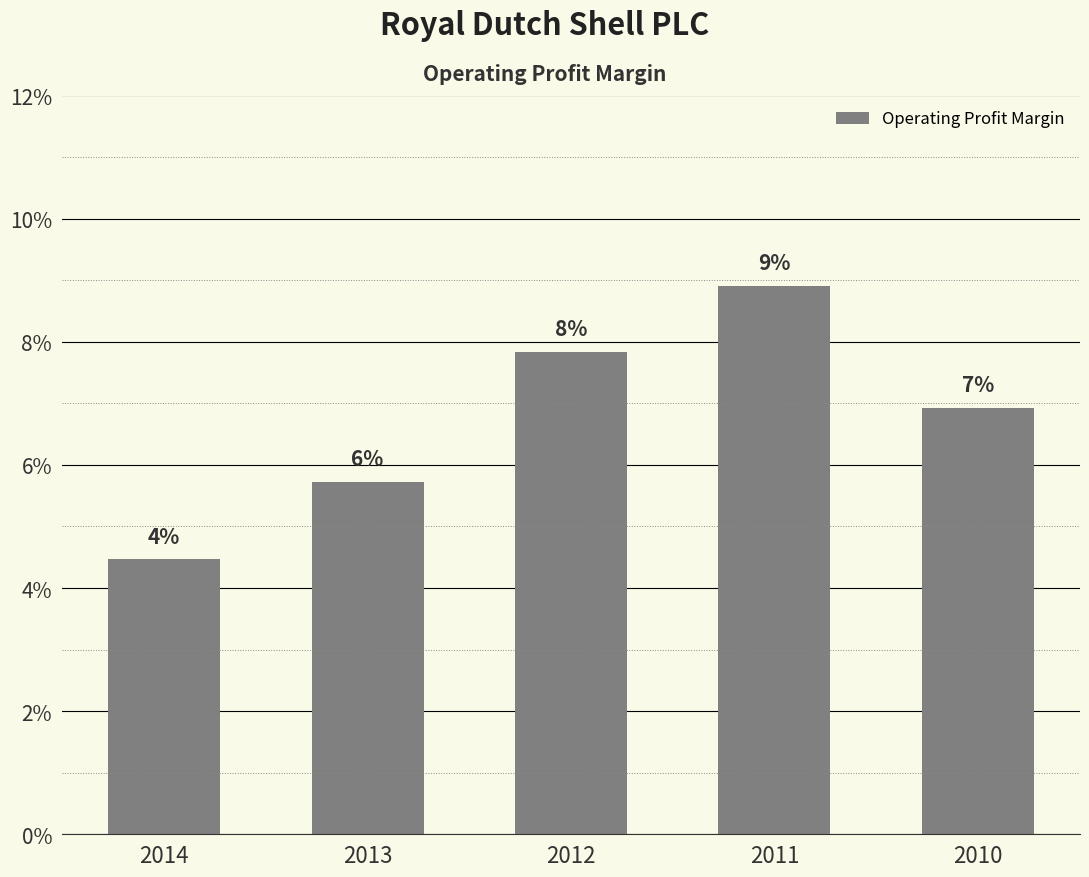

Reading right to left, list all the values displayed in this chart.

2010=0.1	2011=0.1	2012=0.1	2013=0.1	2014=0.0